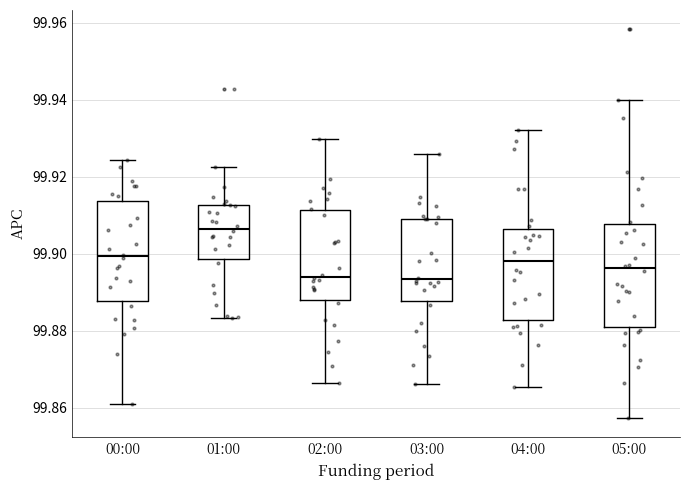

Reading left to right, read every box against the y-axis: the position of its median line, the range the box covers, and the ends of its whiskers. The values are not printed on the chart, so give them approximately, as read against the axis.

00:00: median 99.900, box 99.888 to 99.914, whiskers 99.860 to 99.924
01:00: median 99.906, box 99.898 to 99.912, whiskers 99.884 to 99.922
02:00: median 99.894, box 99.888 to 99.912, whiskers 99.866 to 99.930
03:00: median 99.894, box 99.888 to 99.910, whiskers 99.866 to 99.926
04:00: median 99.898, box 99.882 to 99.906, whiskers 99.866 to 99.932
05:00: median 99.896, box 99.882 to 99.908, whiskers 99.858 to 99.940